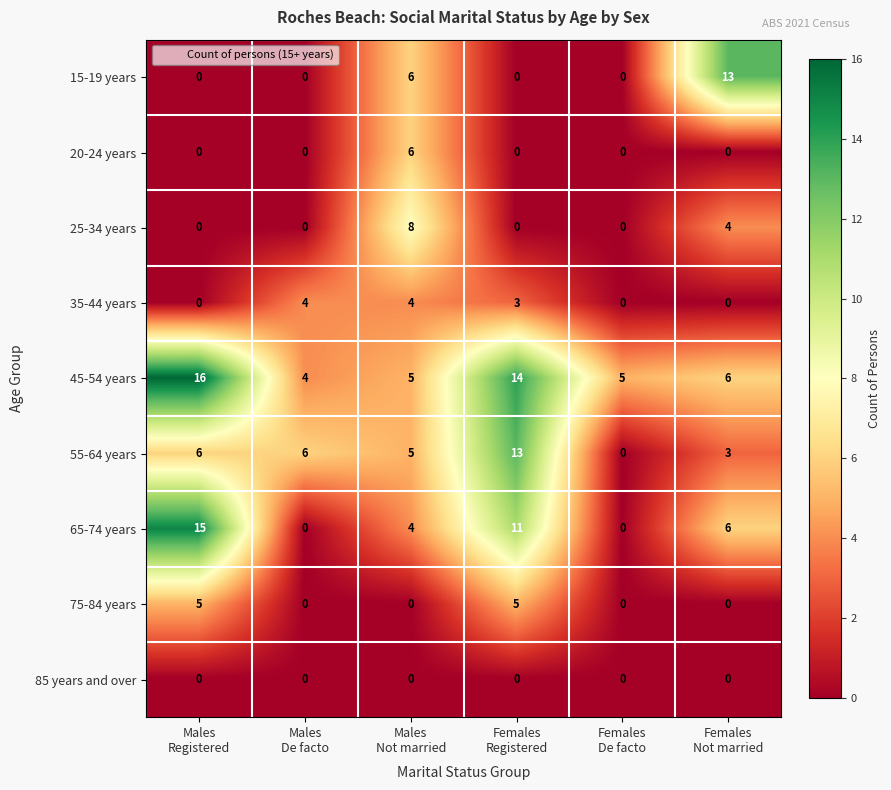

Which label corresponds to the largest value in the chart?

Males
Registered